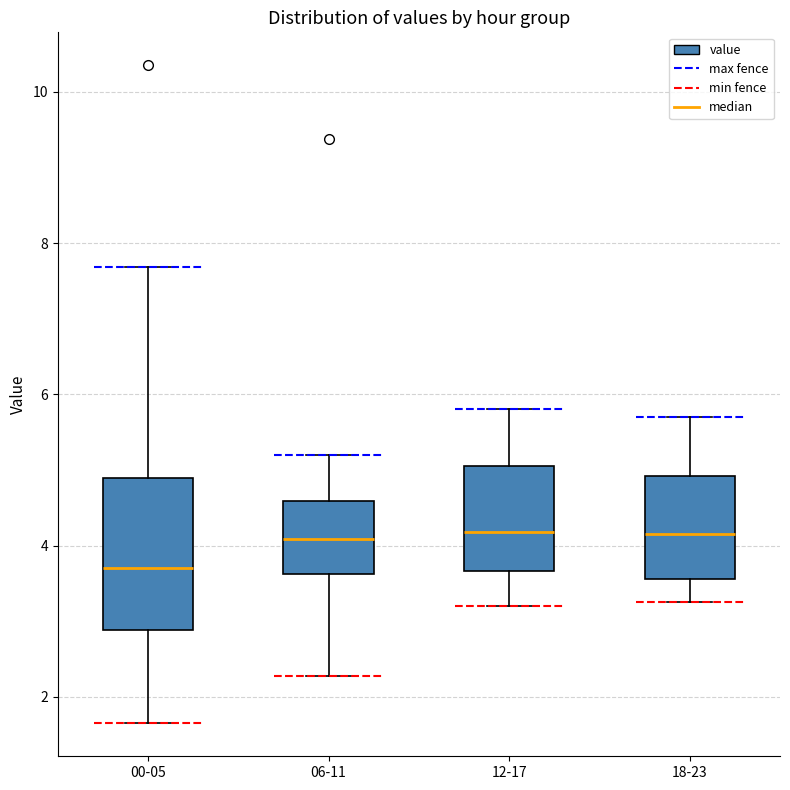

Where does the upper whisker of the box for 00-05 end on the y-axis? The values are not printed on the chart, so give them approximately, as read against the axis.

7.6